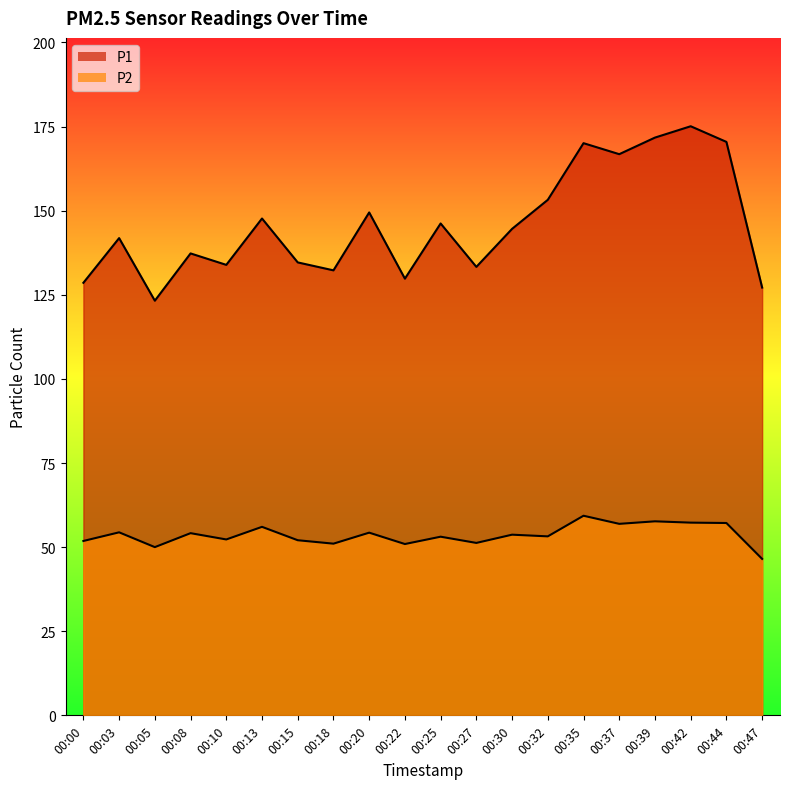

How many categories are shown in the chart?

20